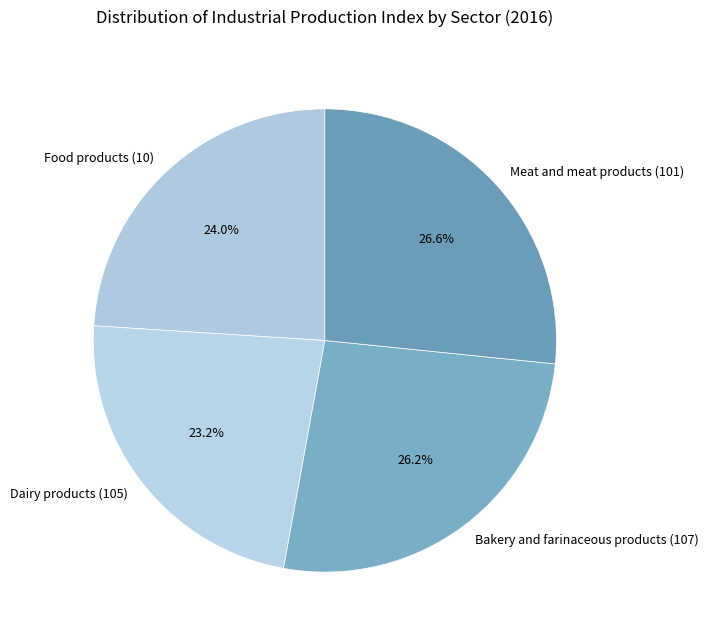

Approximately how many times larger is the value at Dairy products (105) compared to Food products (10)?

1.0